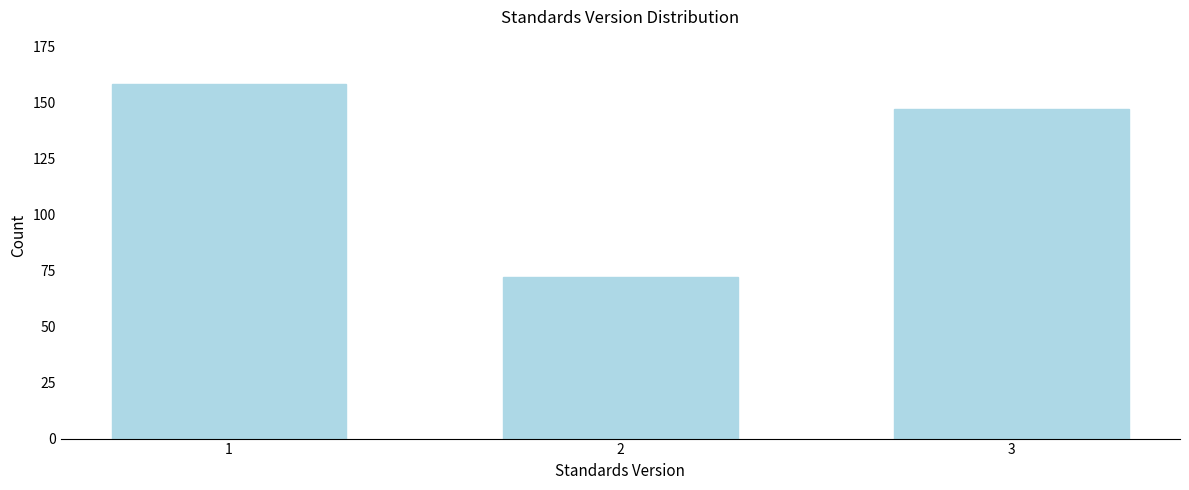

Reading left to right, transcribe all the data shown in this chart.

1=158	2=72	3=147